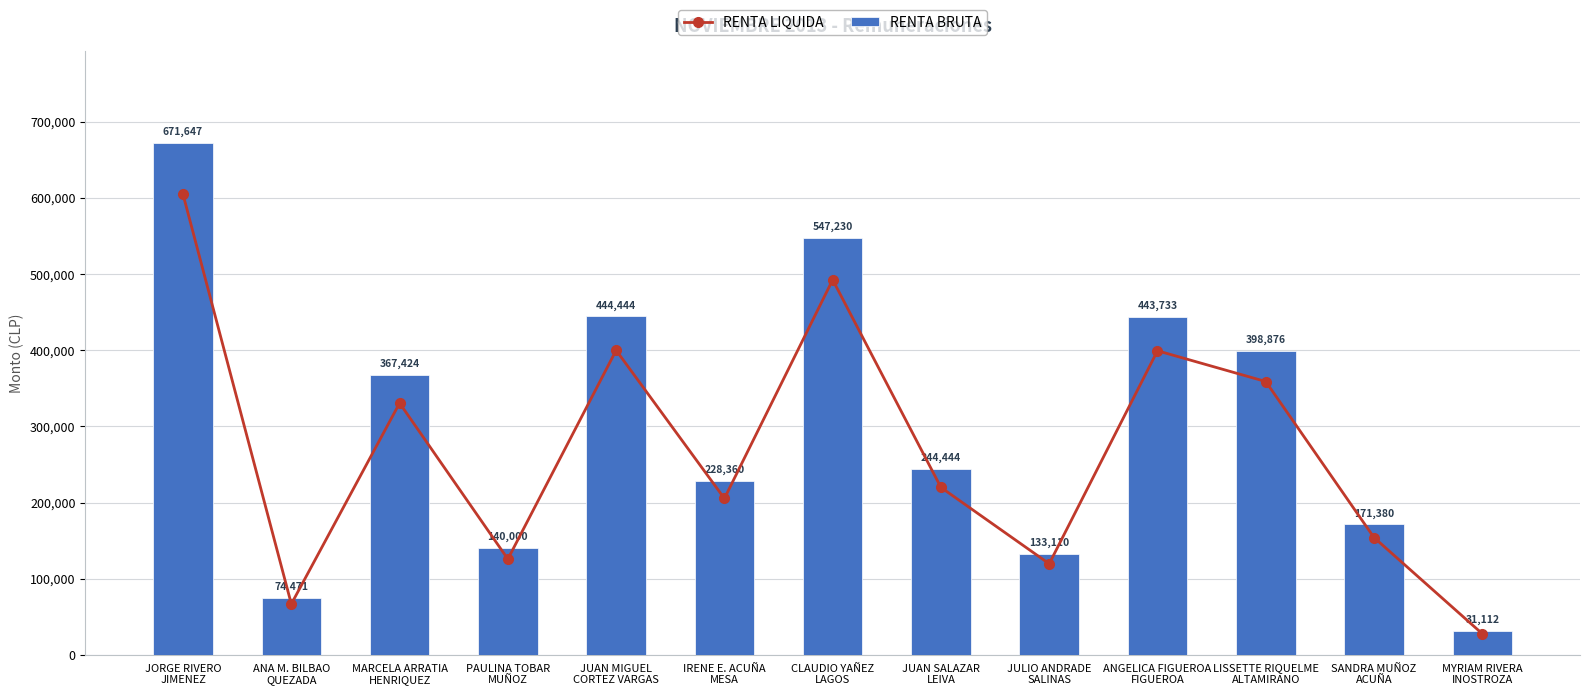

At which label does RENTA BRUTA first exceed 244444?

JORGE RIVERO
JIMENEZ